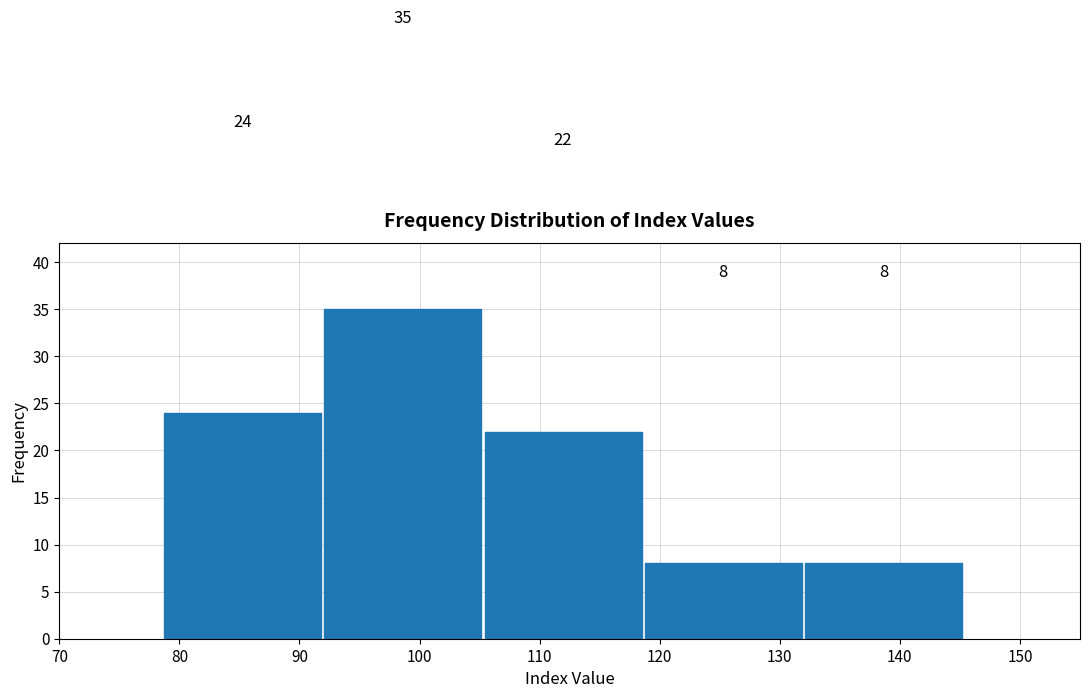

Which range on the x-axis has the tallest bar?

92 to 105